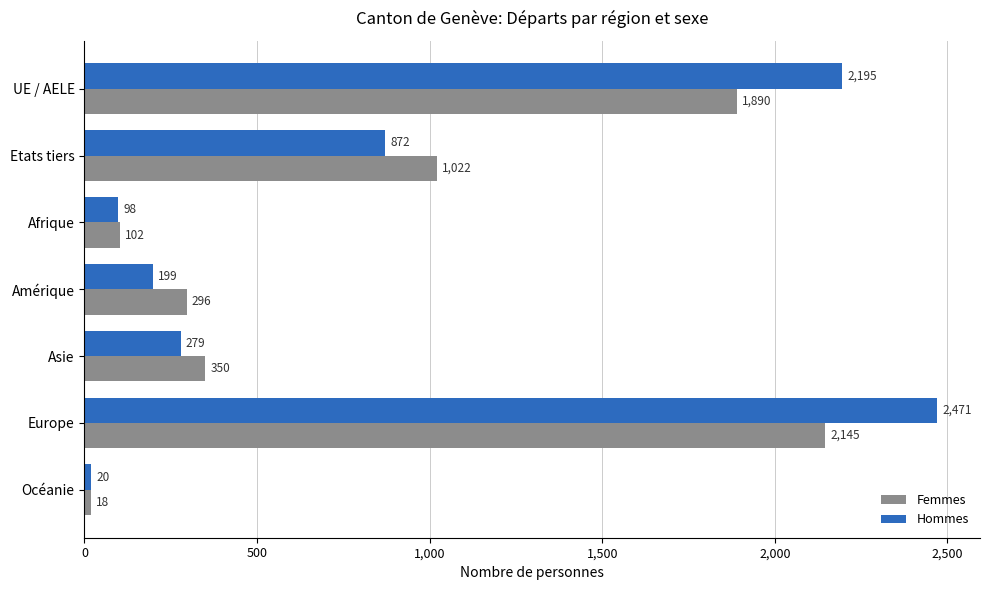

At which category is the sum across all series the highest?

Europe